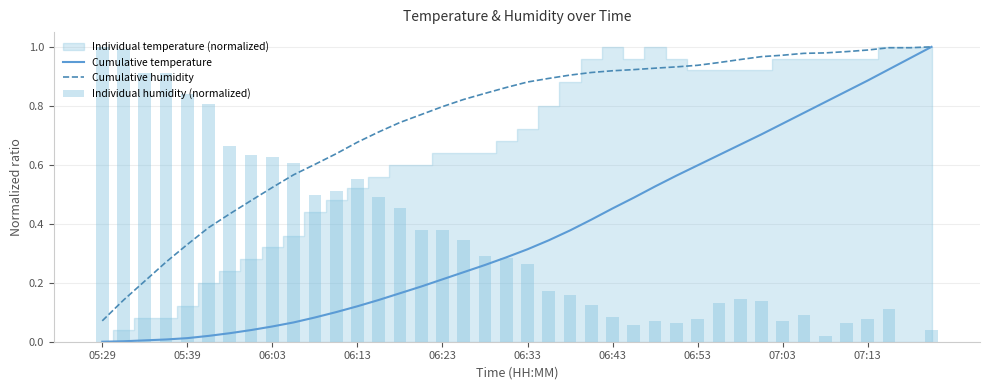

The value of Cumulative humidity at 07:13 is 0.4. True or false?

False